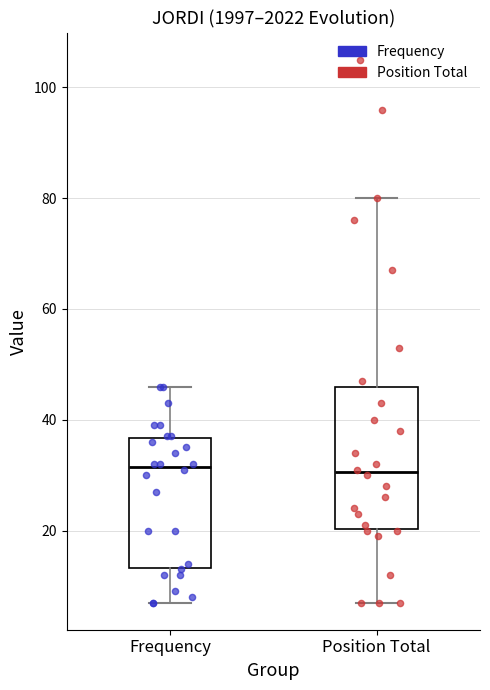

Reading left to right, transcribe this box plot: for each box, give where its median line is, the range the box spans, and where its two whiskers end, as read against the y-axis. The values are not printed on the chart, so give them approximately, as read against the axis.

Frequency: median 32, box 14 to 36, whiskers 8 to 46
Position Total: median 30, box 20 to 46, whiskers 8 to 80